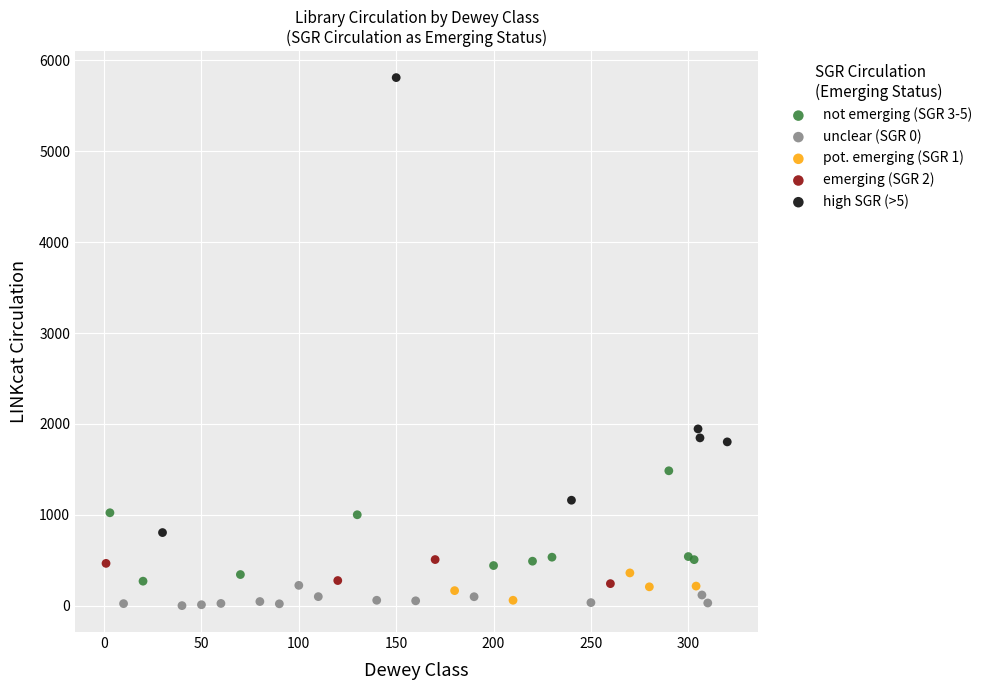

Which series reaches the maximum Y coordinate?

high SGR (>5)